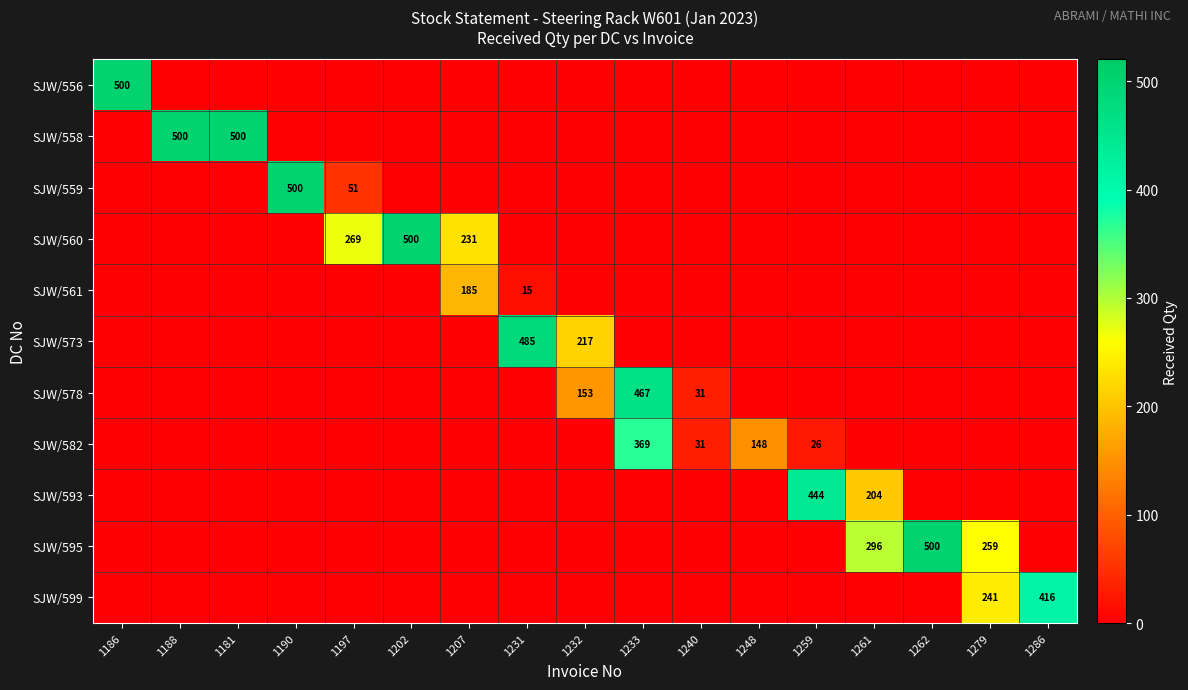

True or false: SJW/582 has a value of 42 at 1240.

False